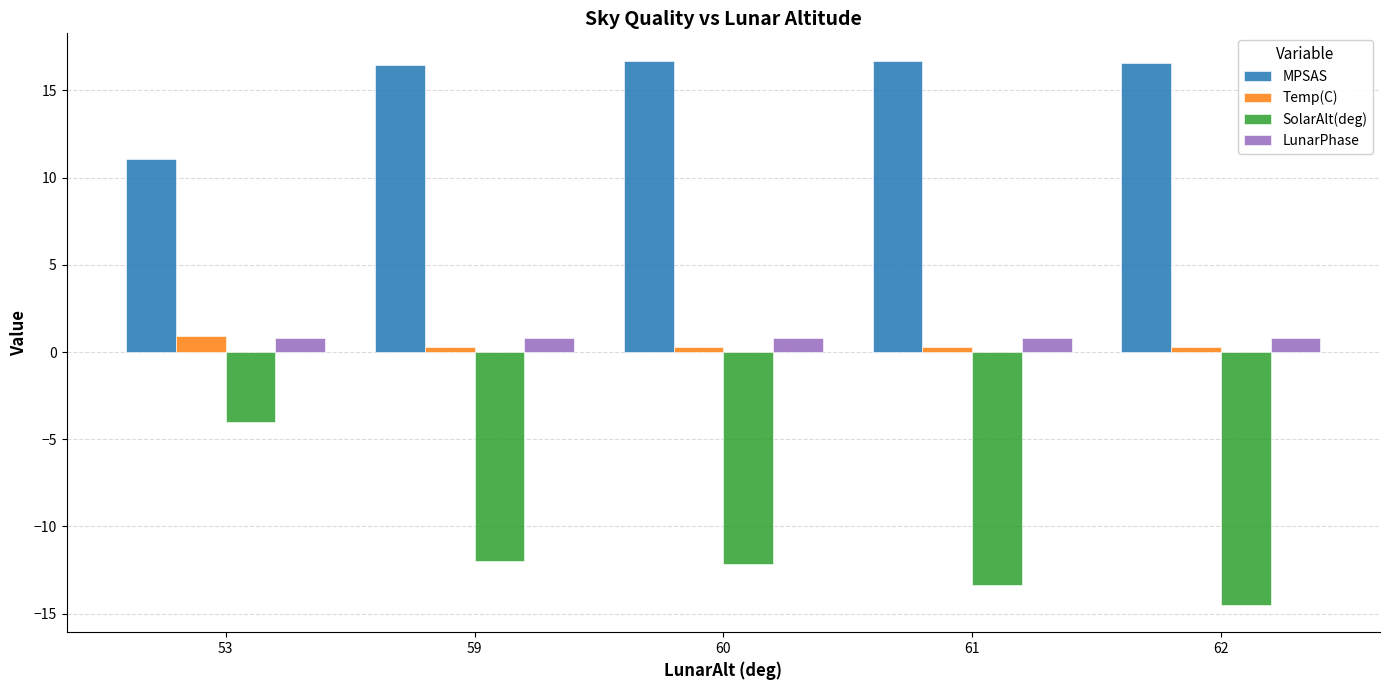

Is it true that SolarAlt(deg) equals -4.0 at 53?

True